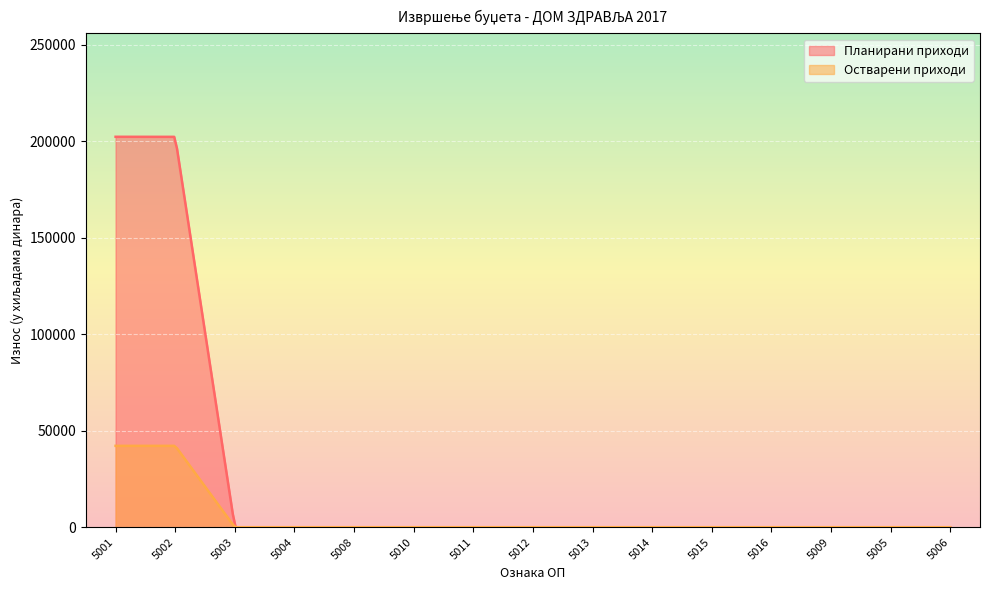

At which category is the sum across all series the highest?

5001